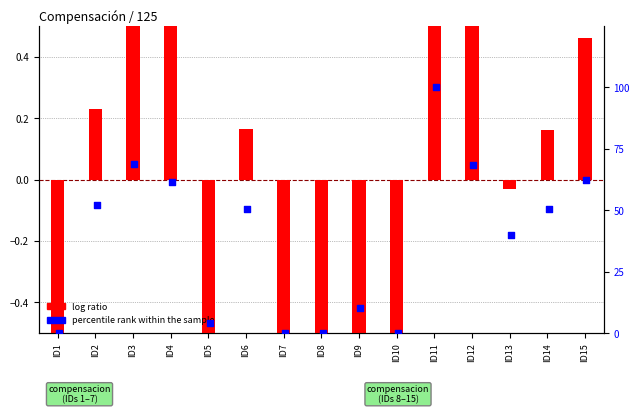

Is the value of log ratio at ID7 greater than the value of percentile rank within the sample at ID1?

No